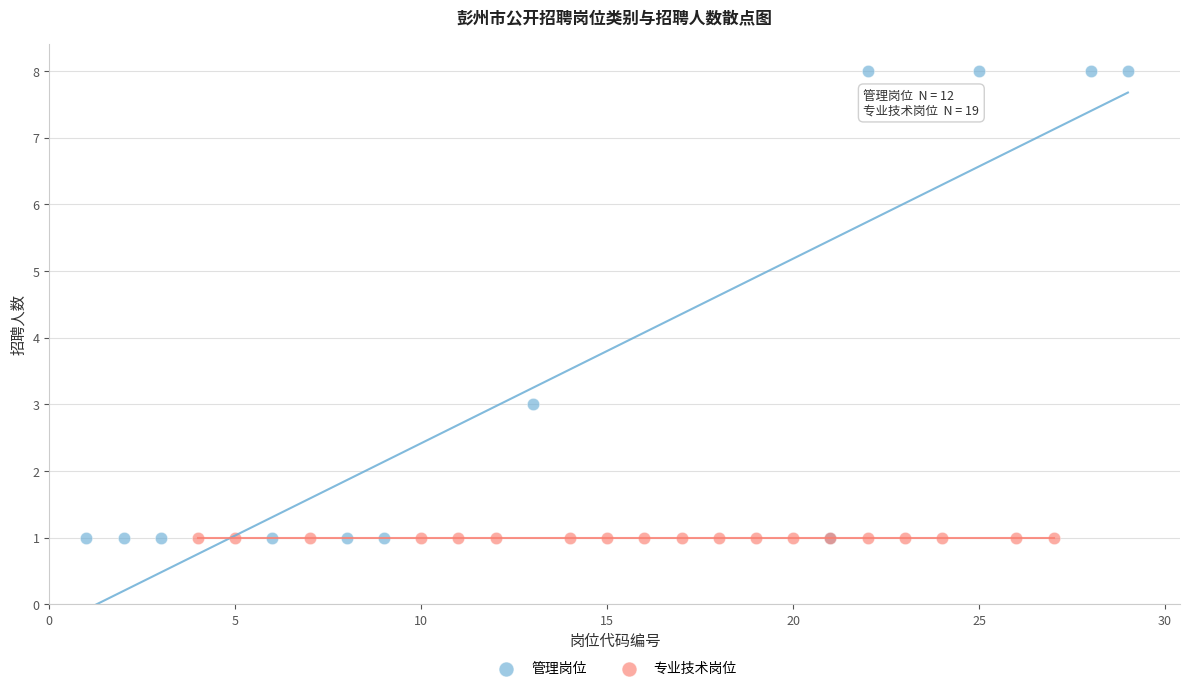

Which series contains the highest Y value?

管理岗位